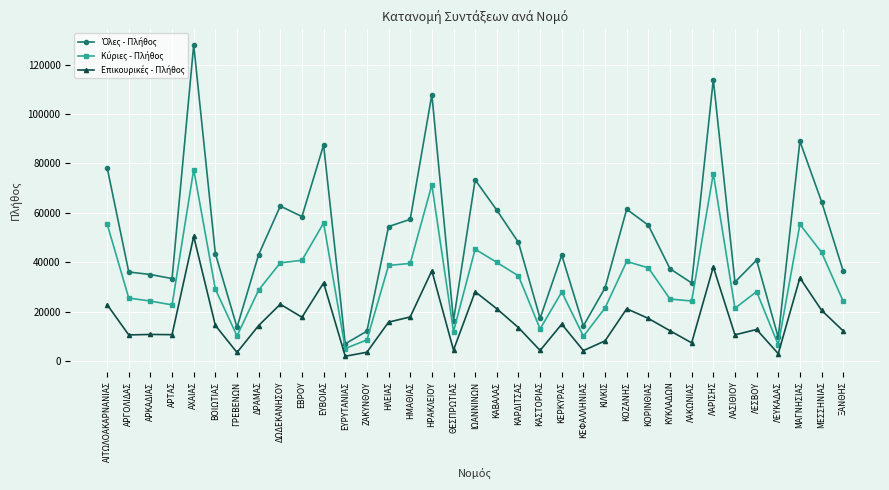

What is the spread (max minus min) of values at ΗΜΑΘΙΑΣ?

39505